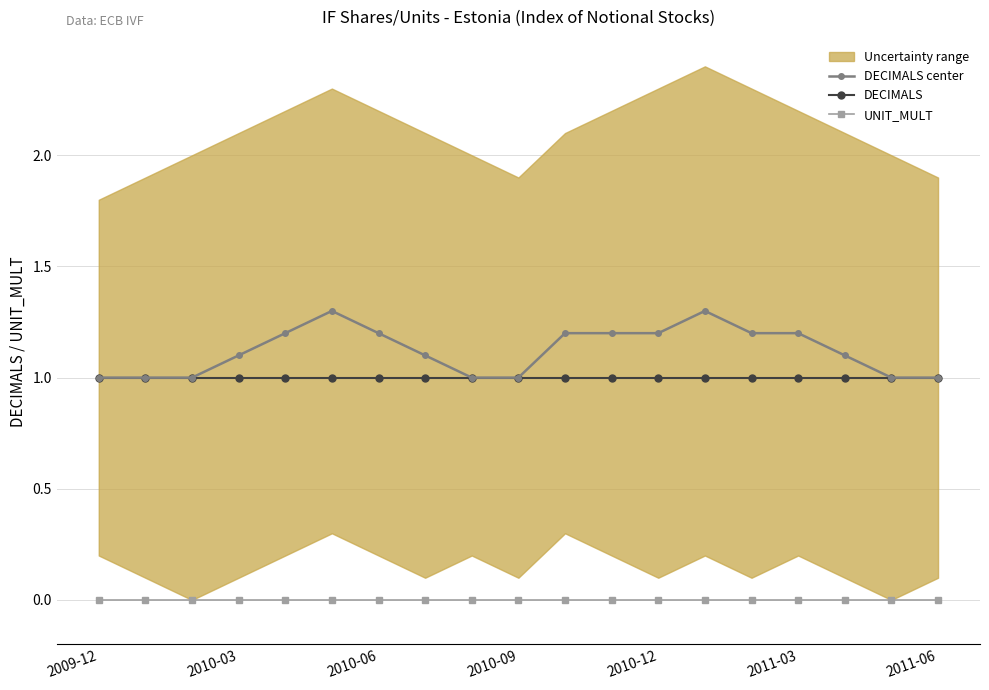

What is the maximum value for DECIMALS center?

1.3